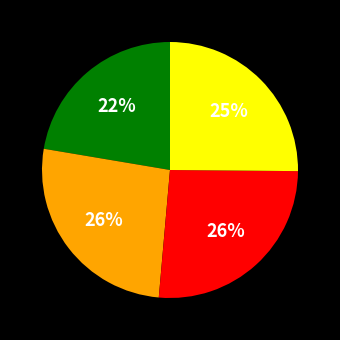

Does any single category account for the majority?

No